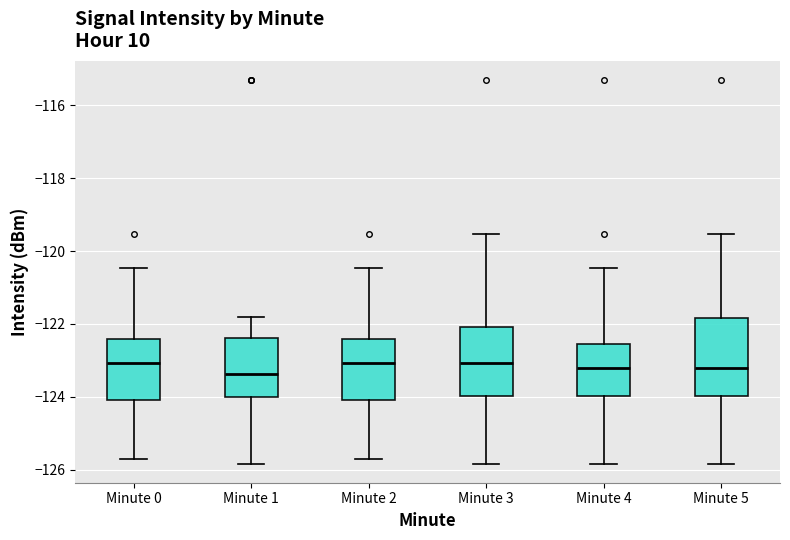

Reading left to right, read every box against the y-axis: the position of its median line, the range the box covers, and the ends of its whiskers. The values are not printed on the chart, so give them approximately, as read against the axis.

Minute 0: median -123.0, box -124.0 to -122.4, whiskers -125.8 to -120.4
Minute 1: median -123.4, box -124.0 to -122.4, whiskers -125.8 to -121.8
Minute 2: median -123.0, box -124.0 to -122.4, whiskers -125.8 to -120.4
Minute 3: median -123.0, box -124.0 to -122.0, whiskers -125.8 to -119.6
Minute 4: median -123.2, box -124.0 to -122.6, whiskers -125.8 to -120.4
Minute 5: median -123.2, box -124.0 to -121.8, whiskers -125.8 to -119.6